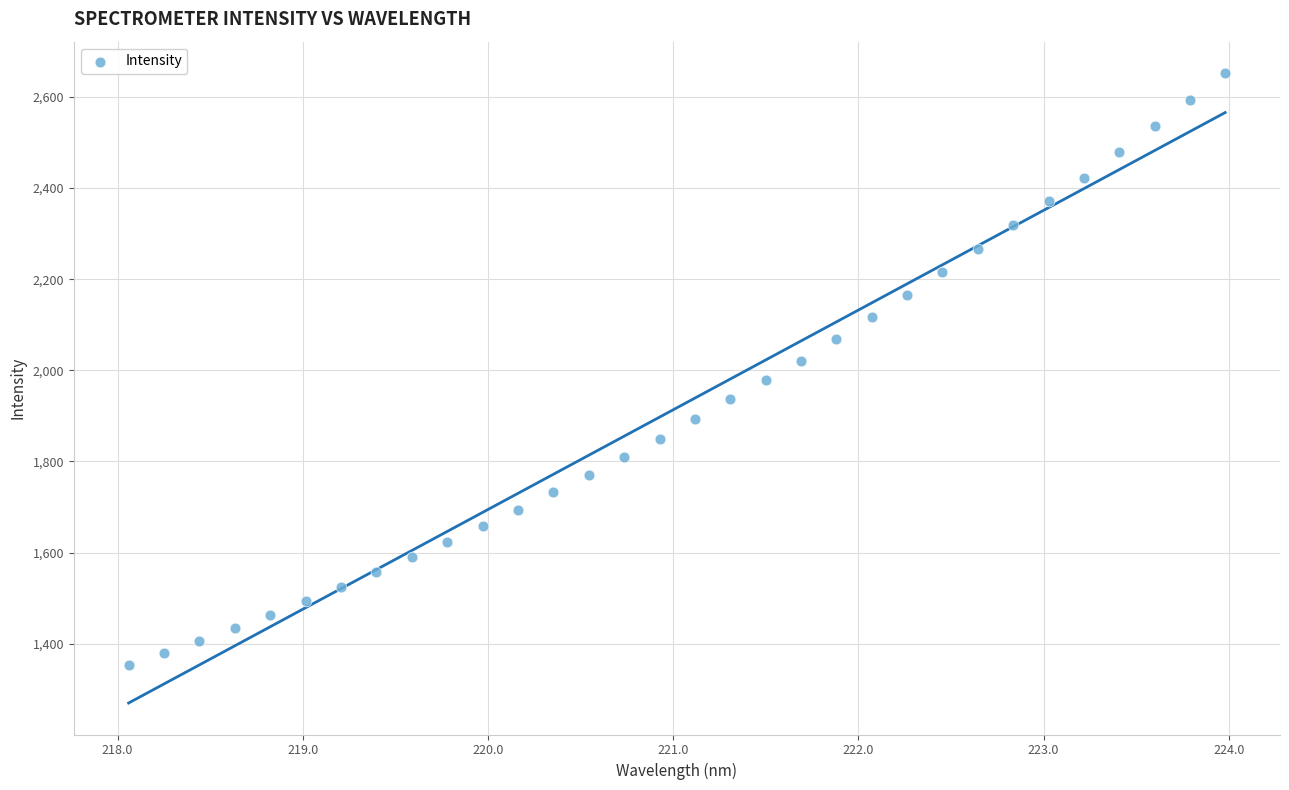

What is the range of Y values (max minus min)?

1298.3